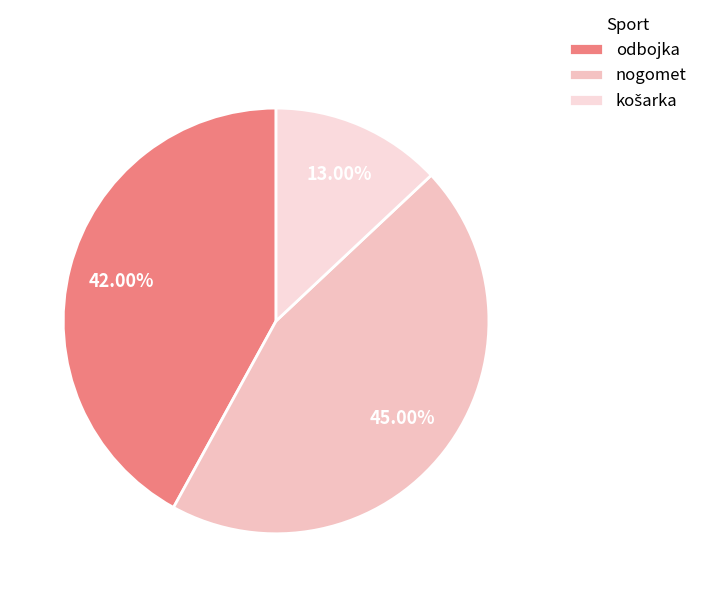

To the nearest percent, what is the difference between the odbojka and košarka slice percentages?

29%